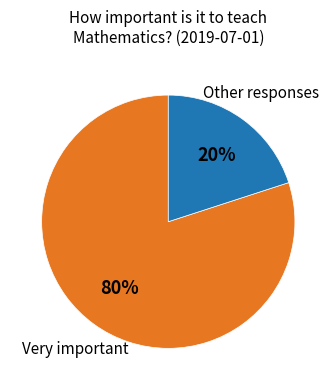

Does any single category account for the majority?

Yes